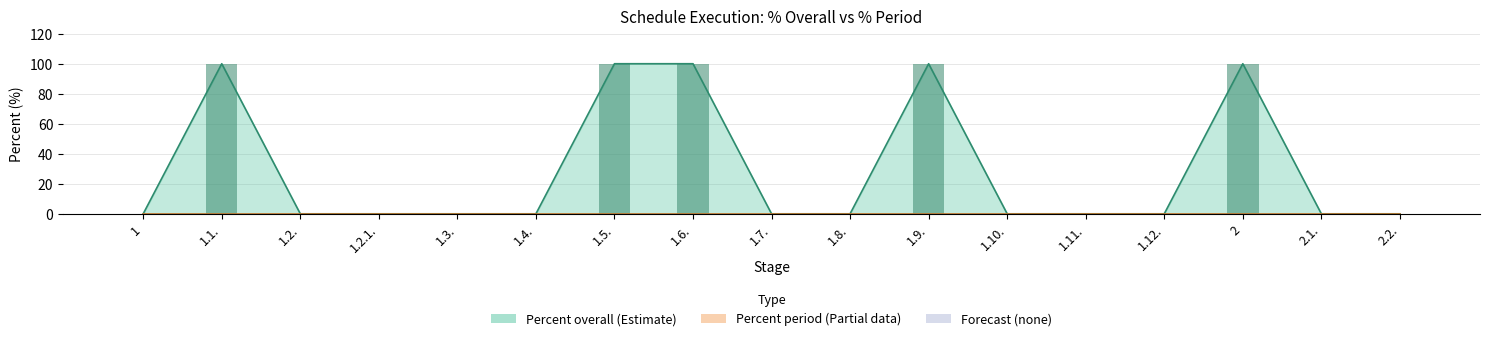

True or false: the data shows 0 at 2.2..

True